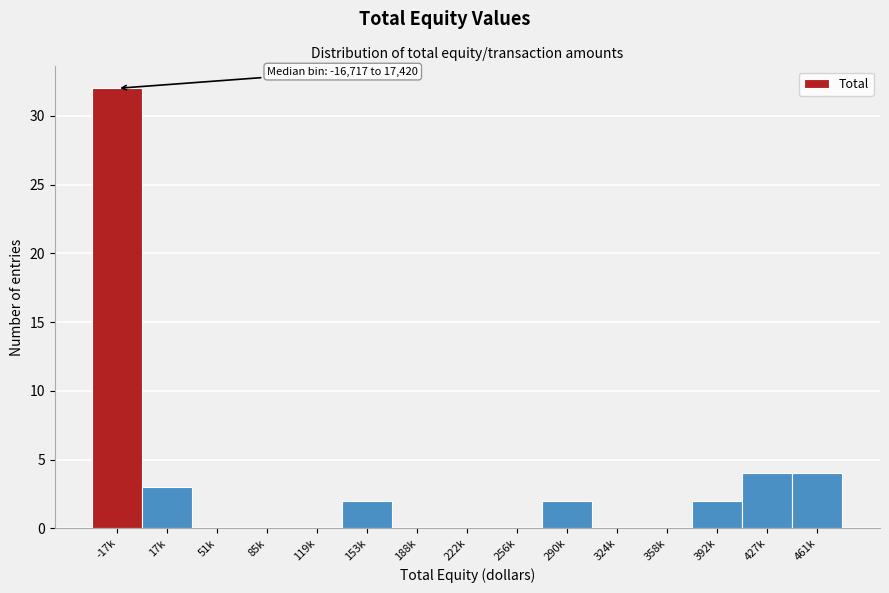

Reading right to left, transcribe all the data shown in this chart.

461k=4	427k=4	392k=2	358k=0	324k=0	290k=2	256k=0	222k=0	188k=0	153k=2	119k=0	85k=0	51k=0	17k=3	-17k=32